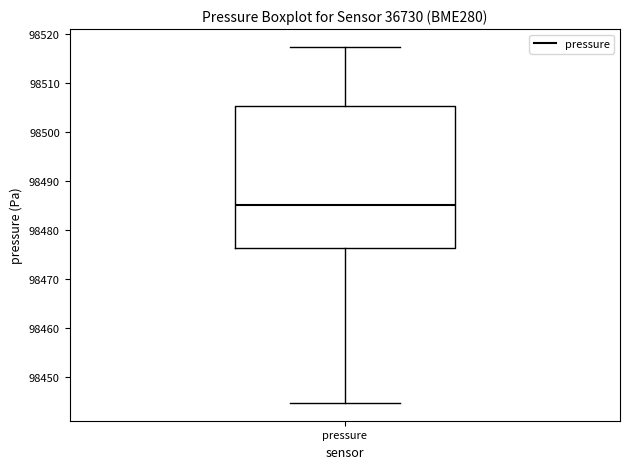

Where is the upper edge of the box for pressure on the y-axis? The values are not printed on the chart, so give them approximately, as read against the axis.

98505